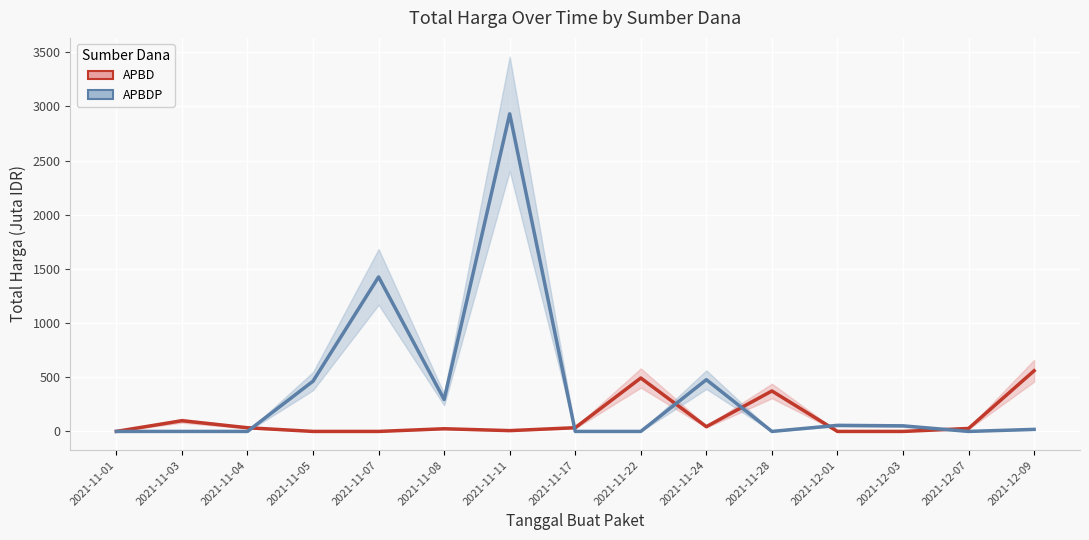

At which label does Total Harga (APBDP) first exceed 18?

2021-11-05